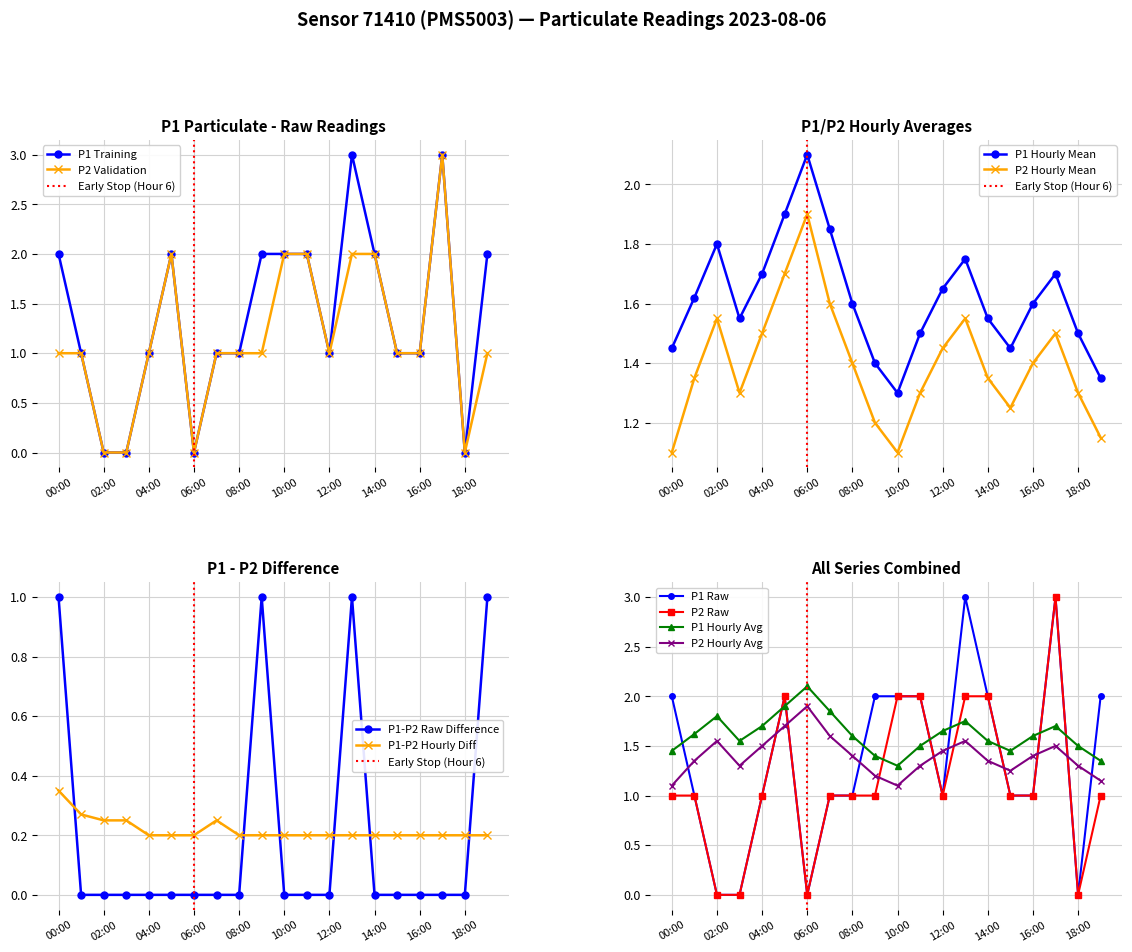

What is the total value across all series at 02:00?

3.4